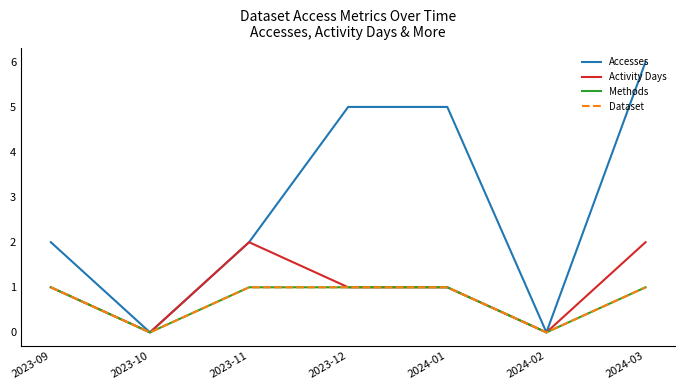

How many series are shown in this chart?

4